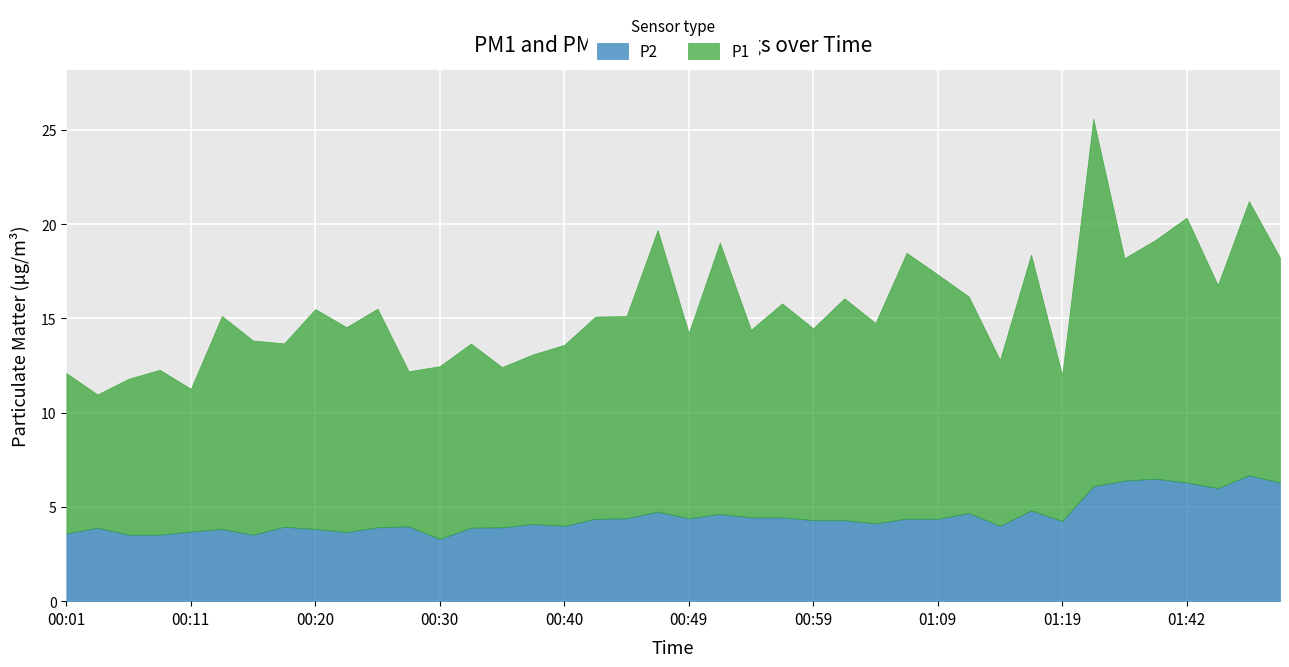

In P2, how many points are lower than both neighbors (excluding endpoints)?

10